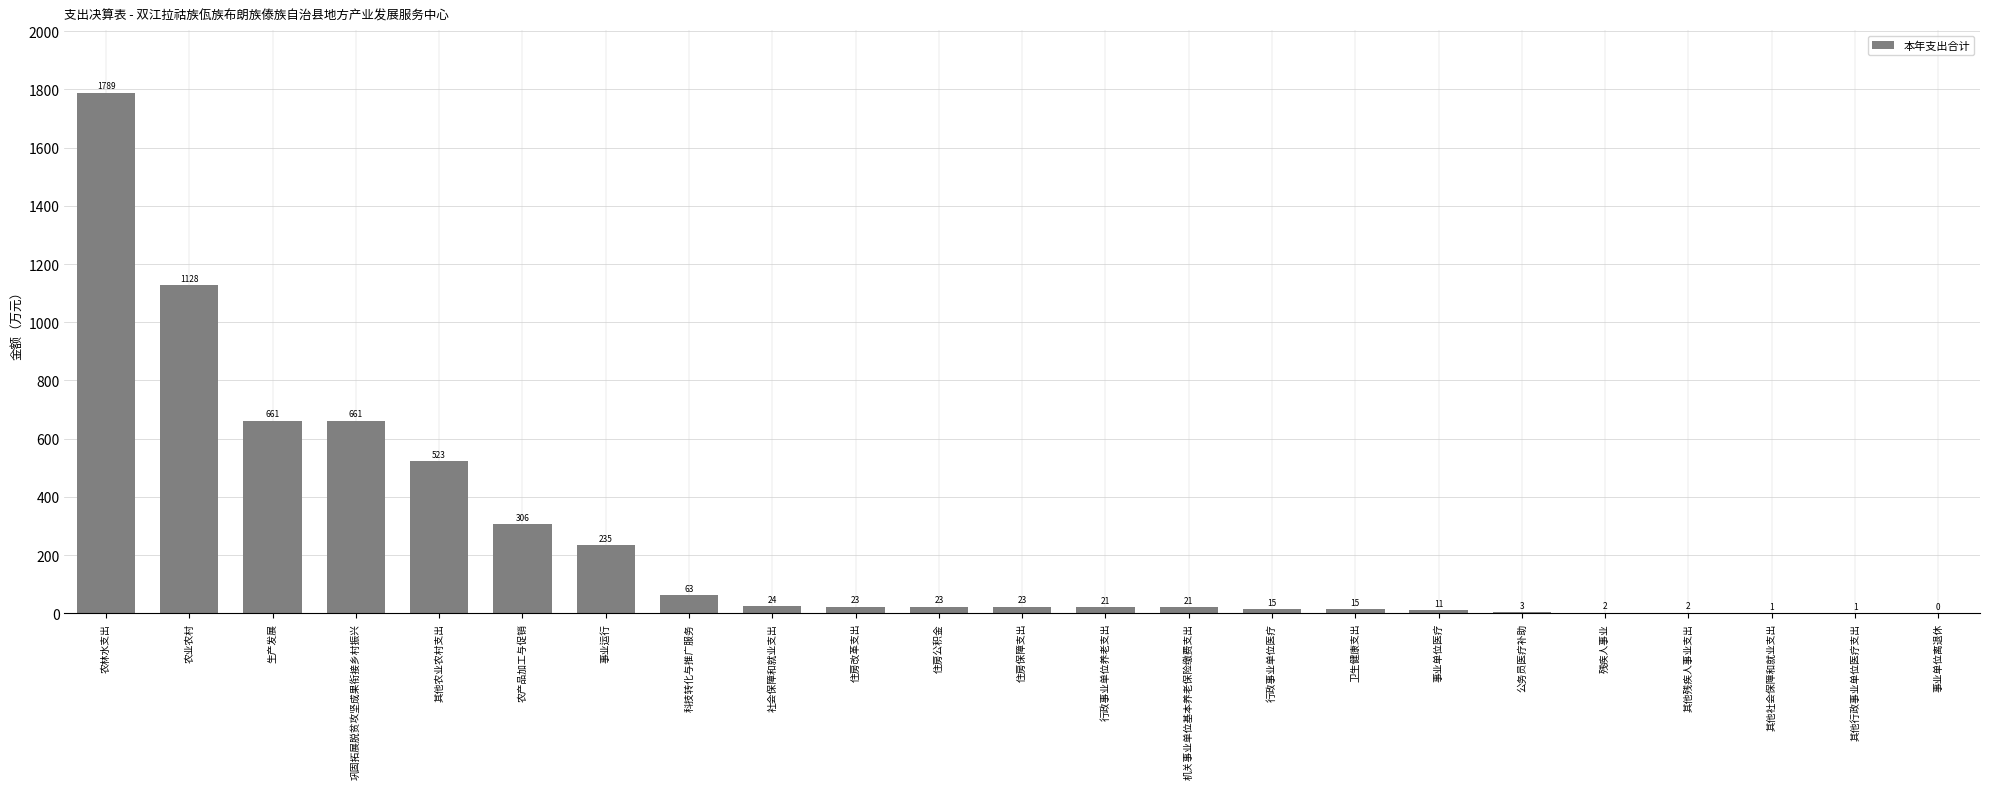

What value does the data have at 住房保障支出?

22.5